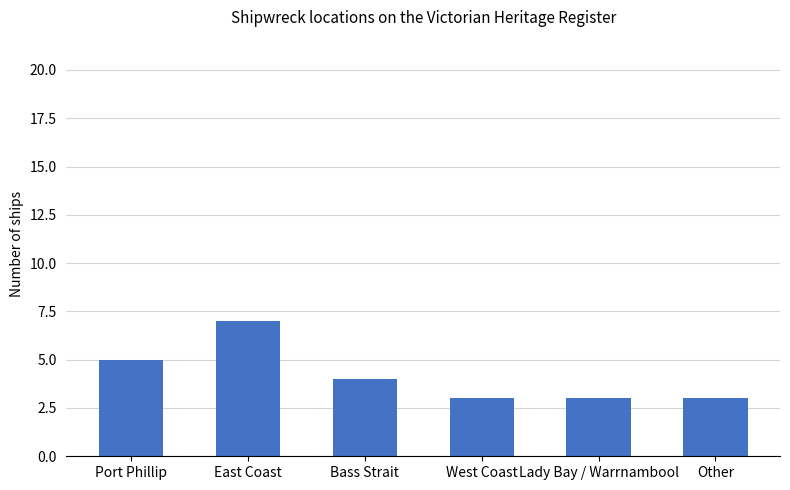

How many values are between 3 and 5?

5